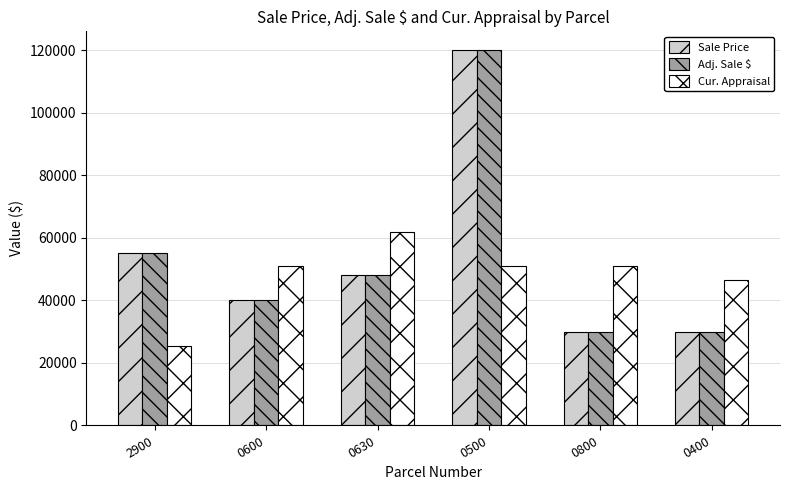

What is the total value across all series at 0400?

106635